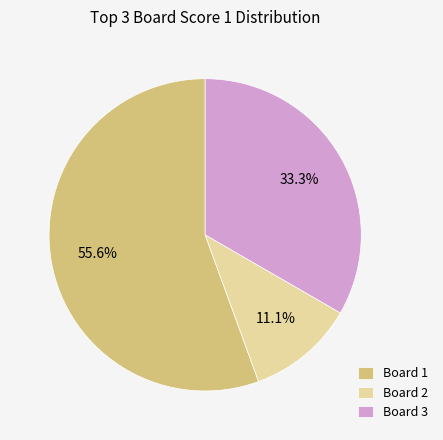

Rank the categories by value from highest to lowest.

Board 1, Board 3, Board 2